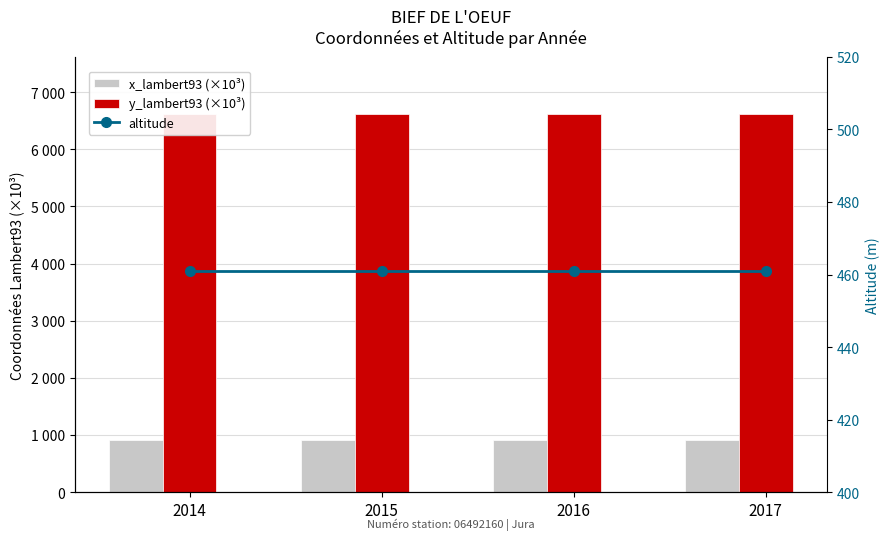

What is the sum of all altitude values?

1844.0